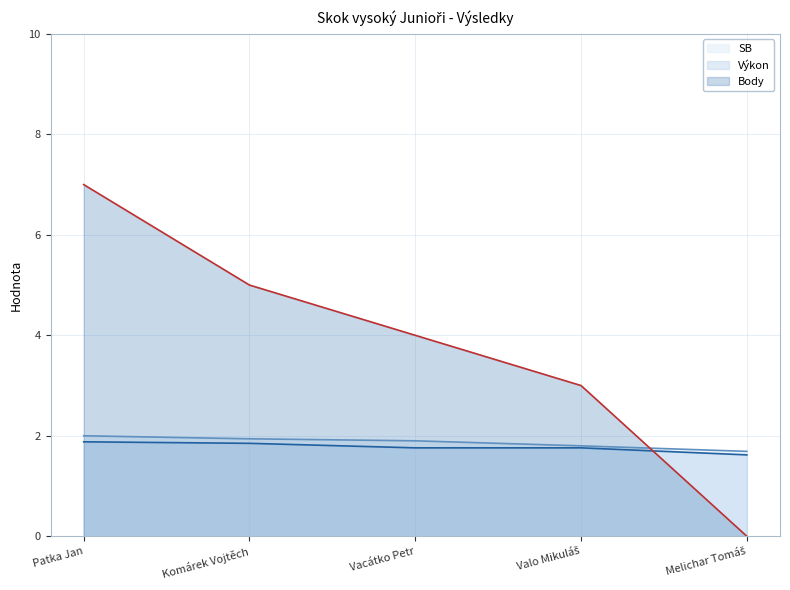

True or false: Body (line) has more than 0 interior local peaks.

False